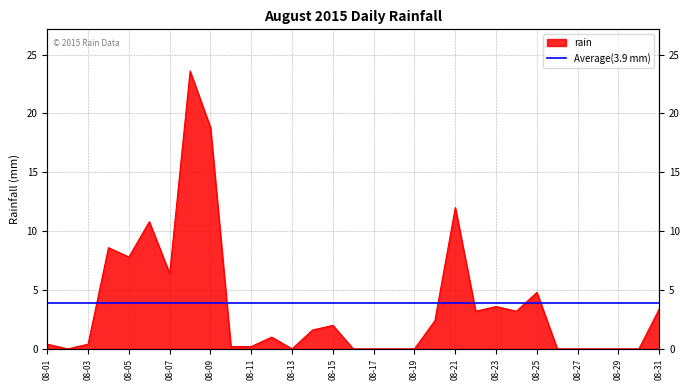

Count the number of data series in this chart.

1